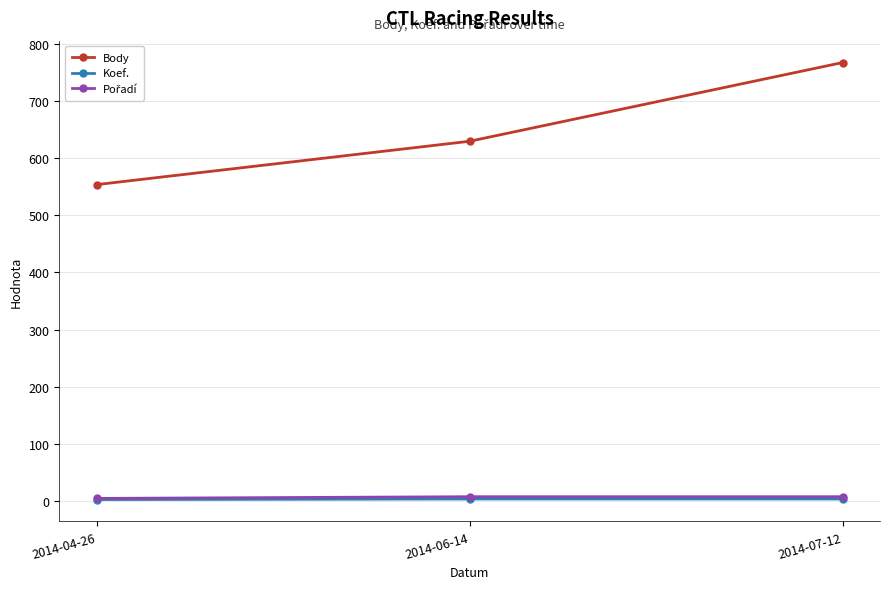

What is the highest value of the Koef. series?

3